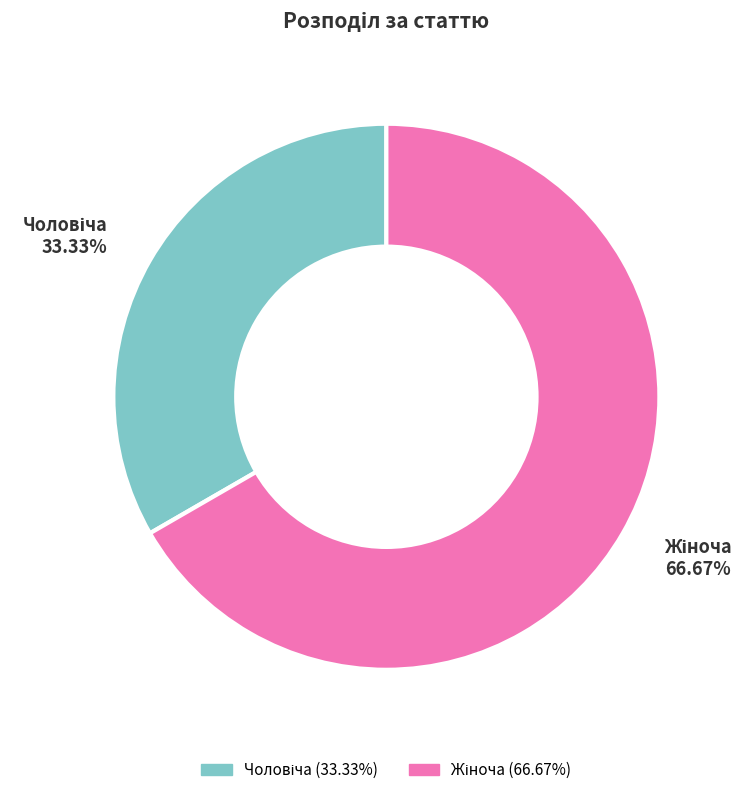

Does any single category account for the majority?

Yes